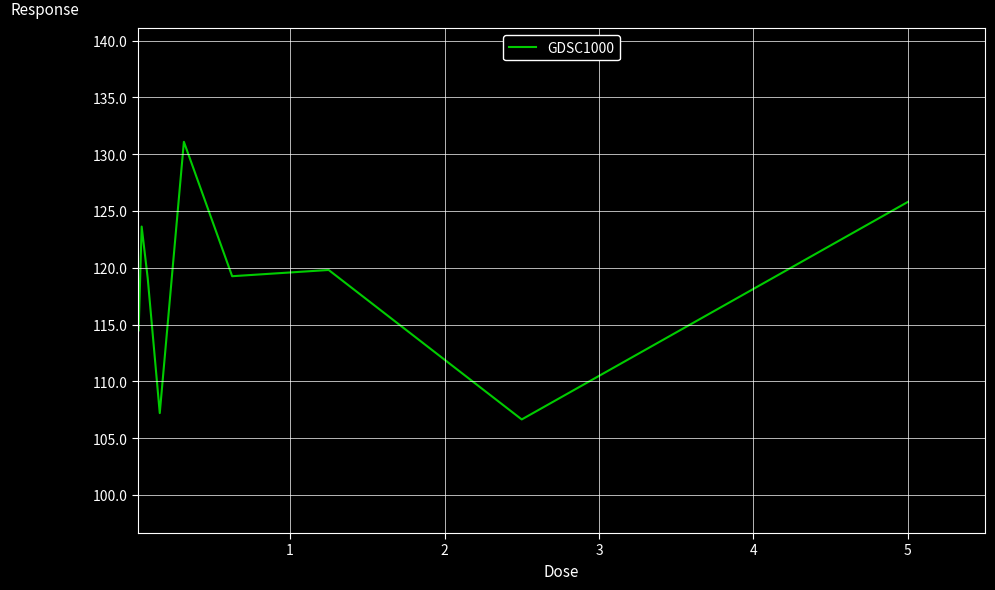

What is the smallest value displayed?

106.6